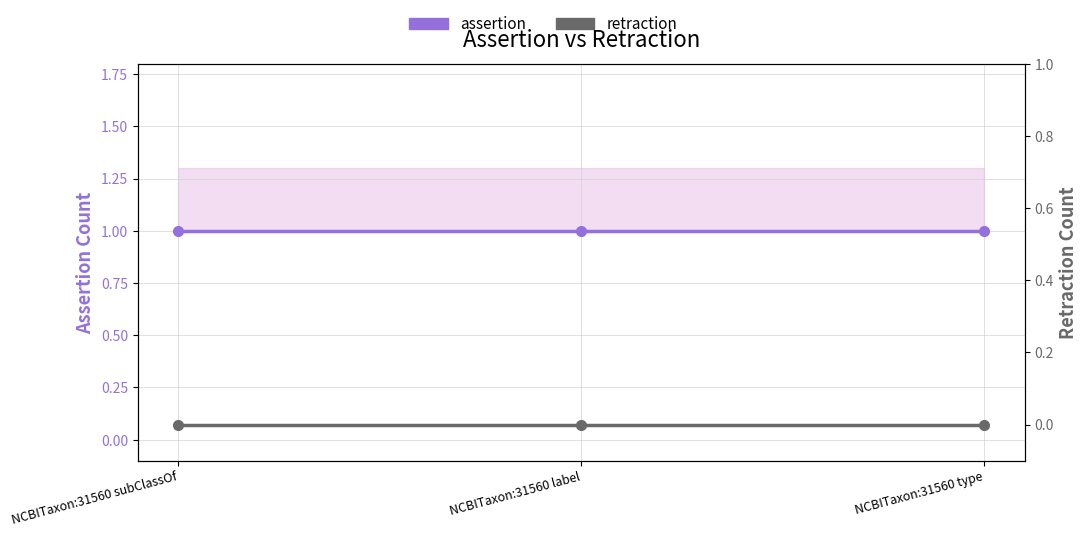

Reading left to right, list all the values displayed in this chart.

assertion: 1	1	1
retraction: 0	0	0